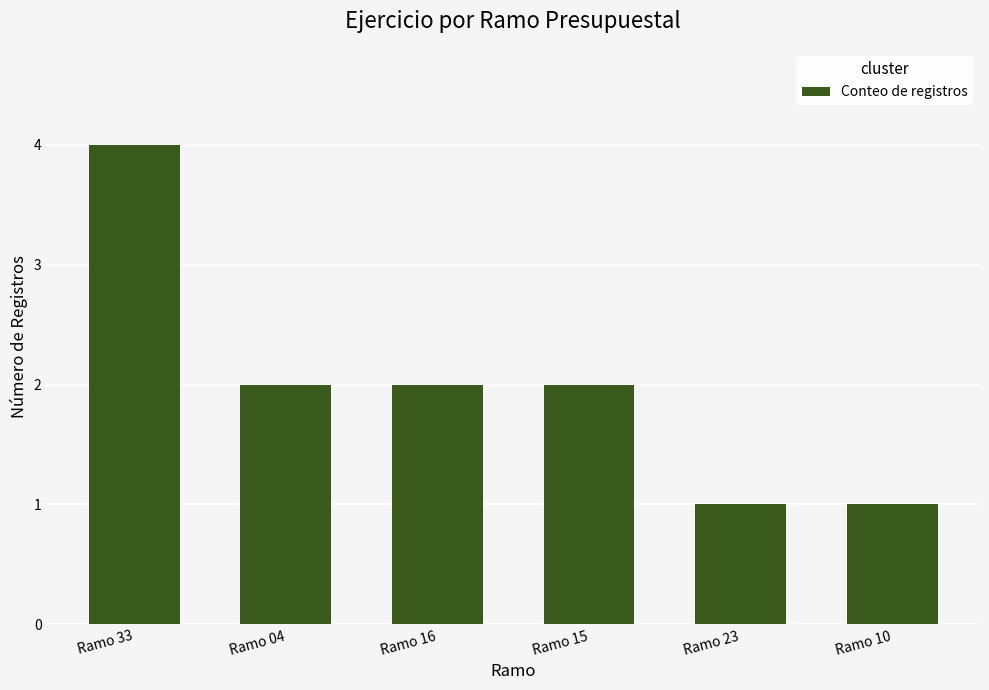

What is the maximum value shown in the chart?

4